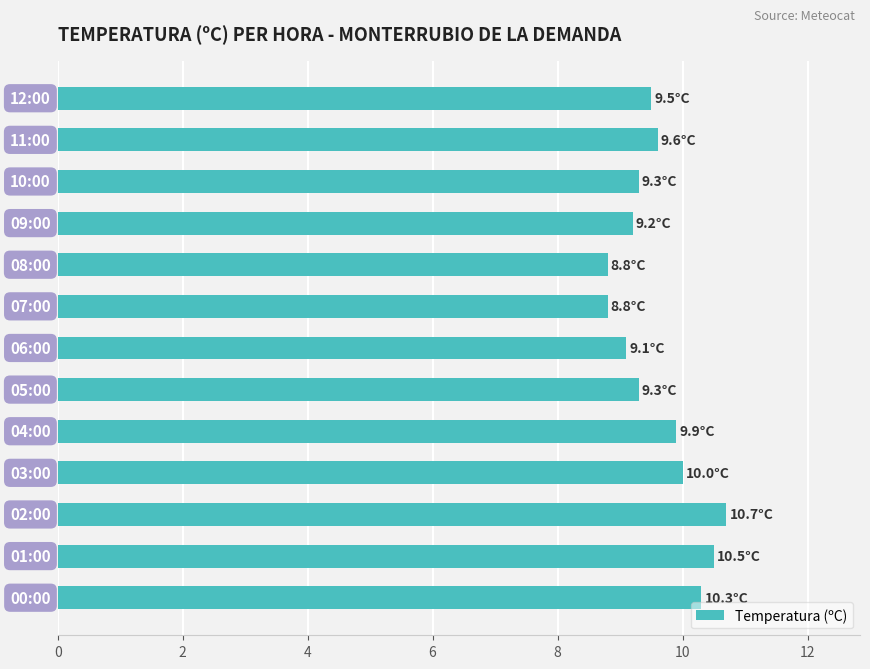

What is the greatest value displayed?

10.7